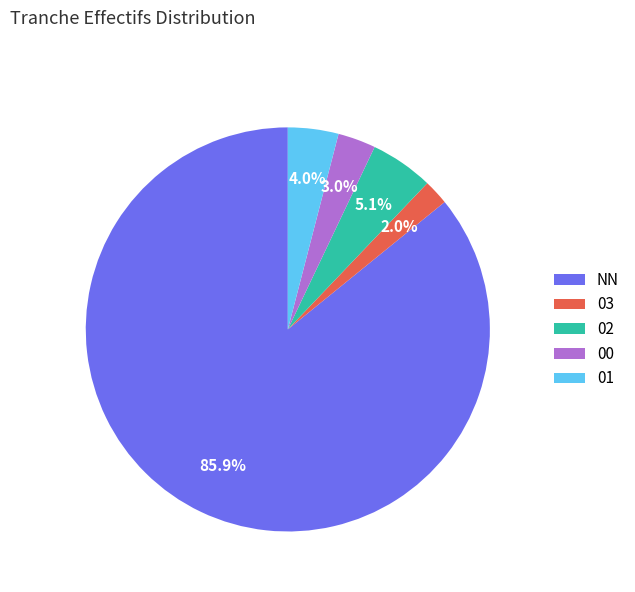

Between 00 and 03, which is larger?

00